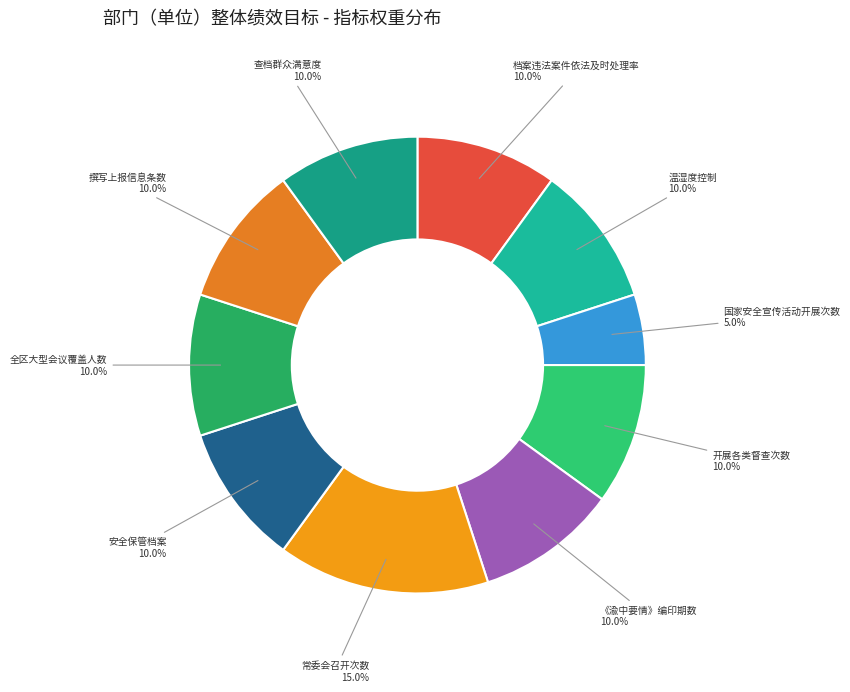

Do 《渝中要情》编印期数 and 撰写上报信息条数 together represent more than half of the pie?

No